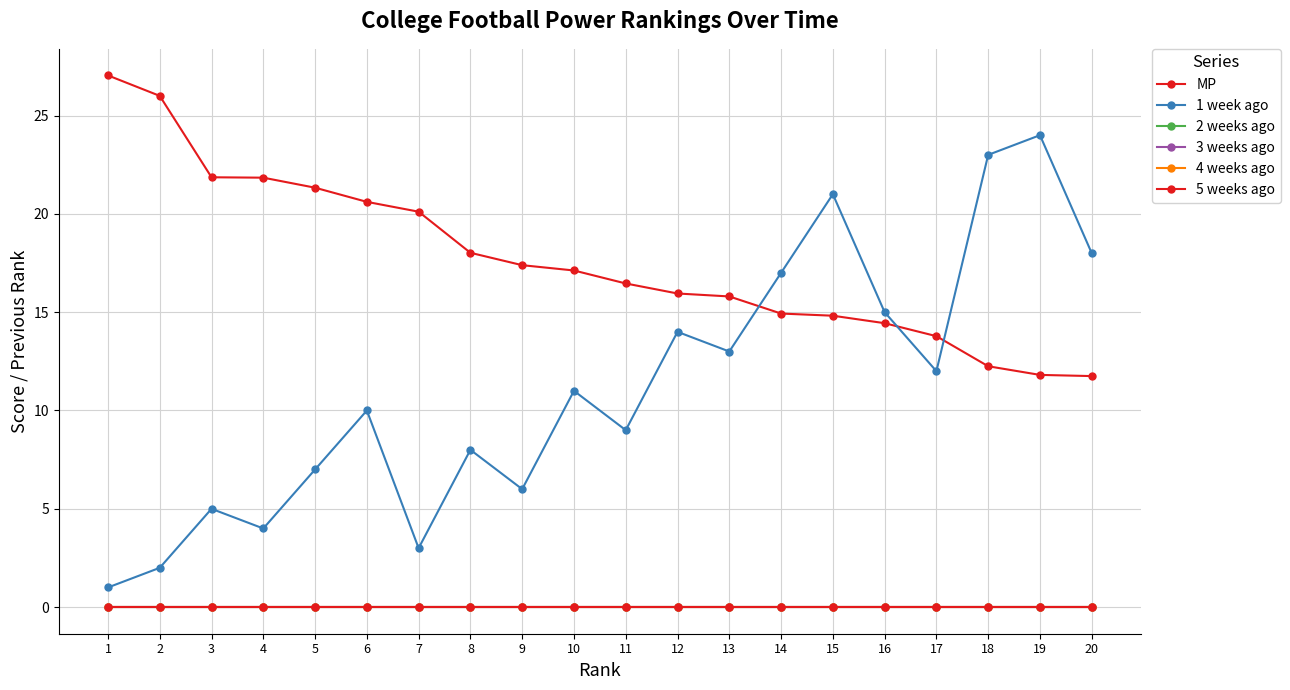

Is this an area chart (filled region under the line)?

No